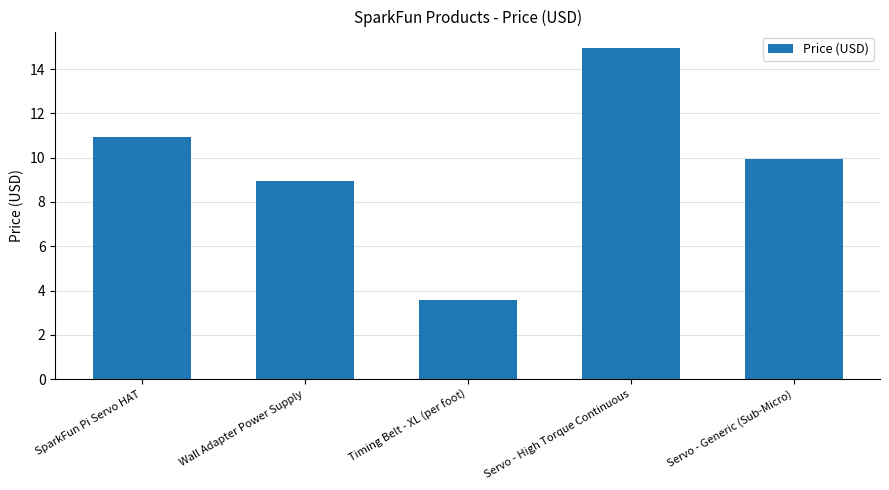

What is the change in value from Wall Adapter Power Supply to Servo - Generic (Sub-Micro)?

+1.0